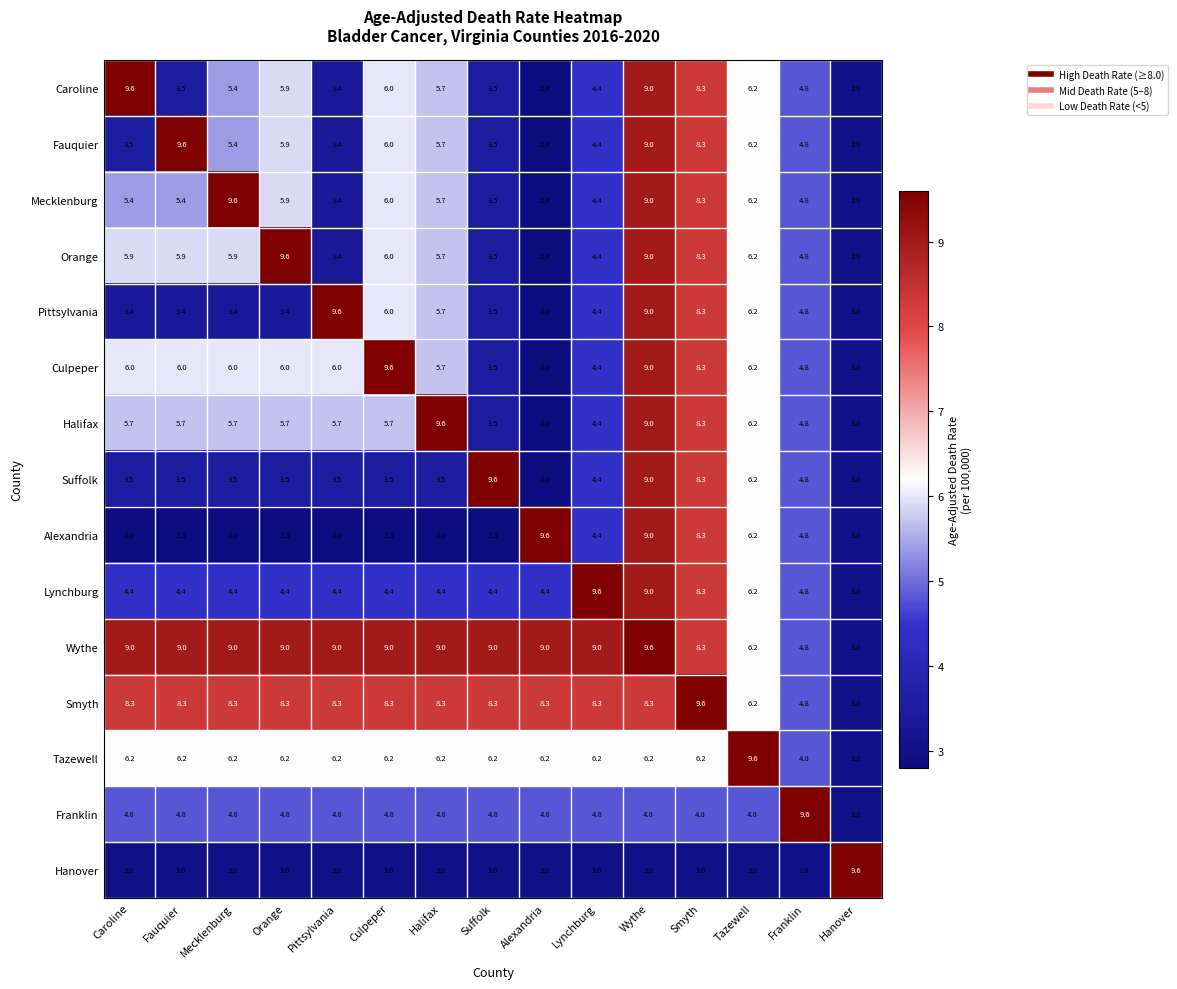

What is the spread (max minus min) of values at Orange?

6.8